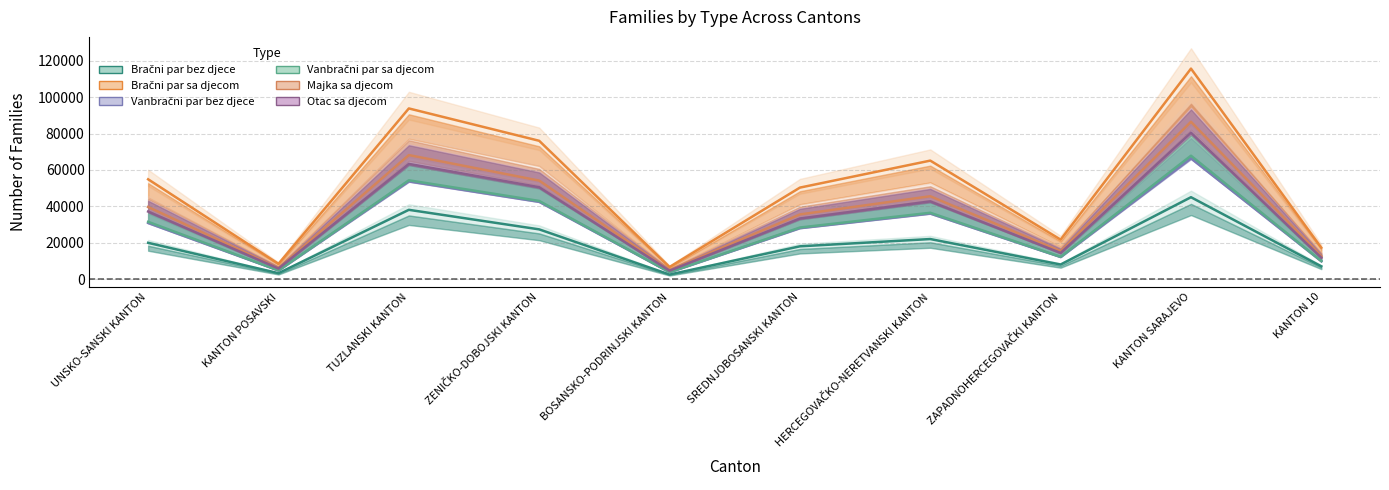

Where is the first local maximum for Otac sa djecom?

TUZLANSKI KANTON